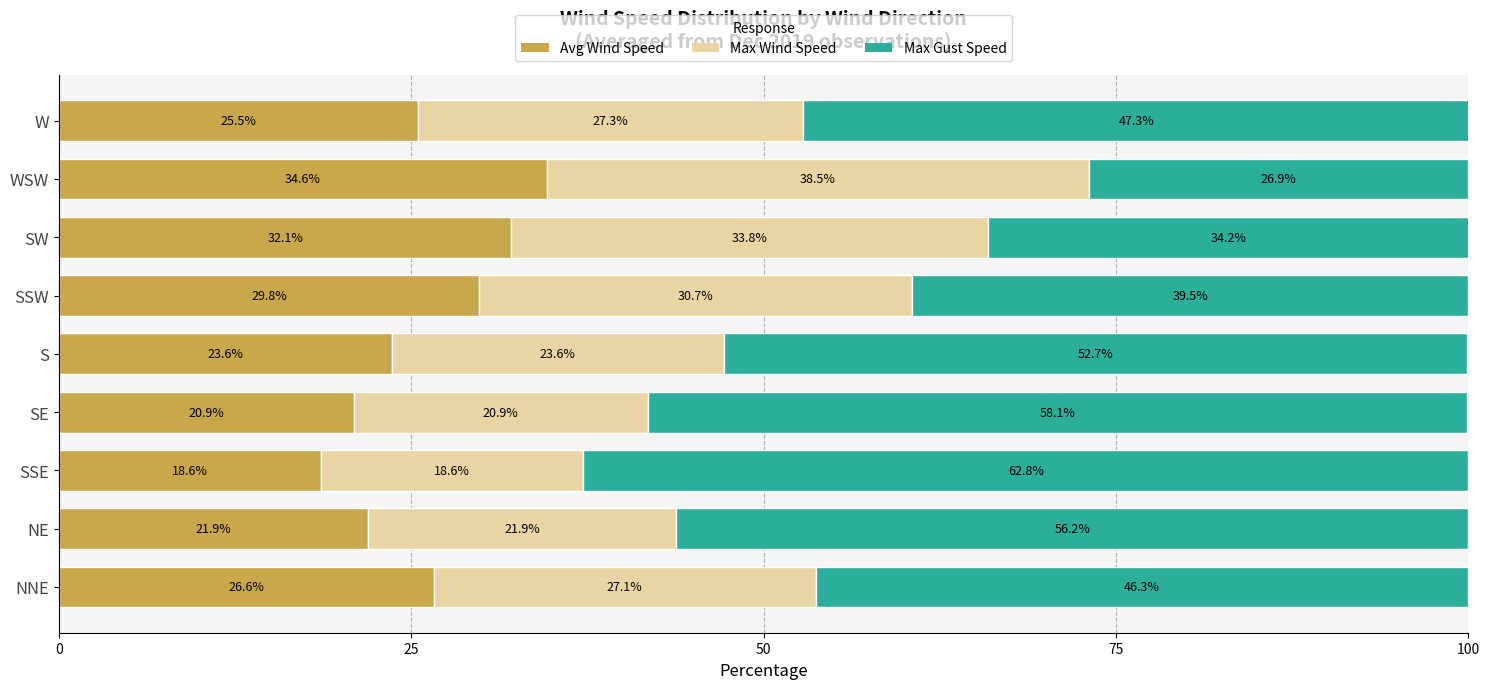

How many data points in Avg Wind Speed are above 25?

5